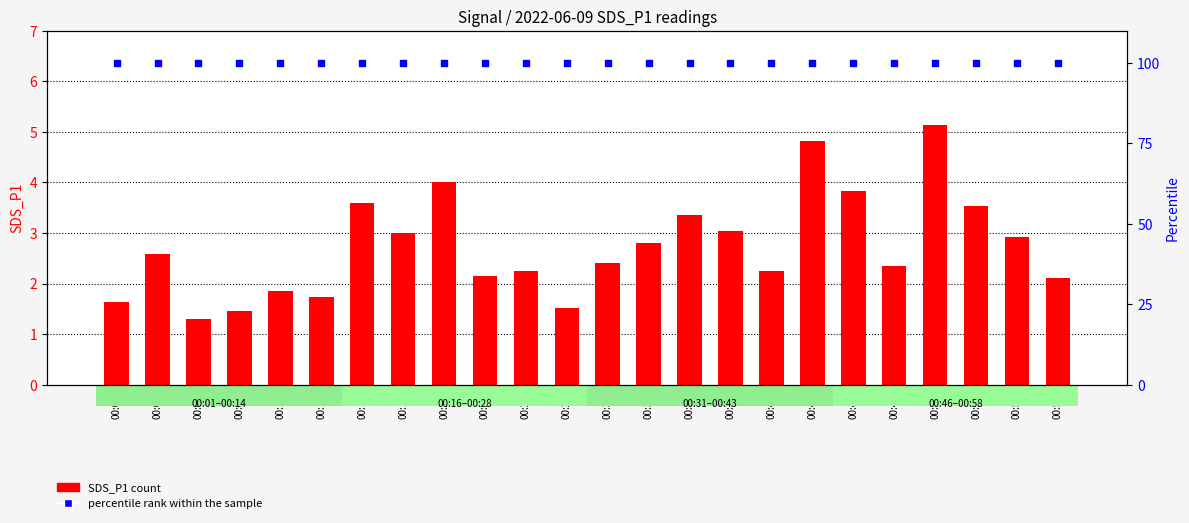

What are all the series names shown in the legend?

SDS_P1, percentile rank within the sample